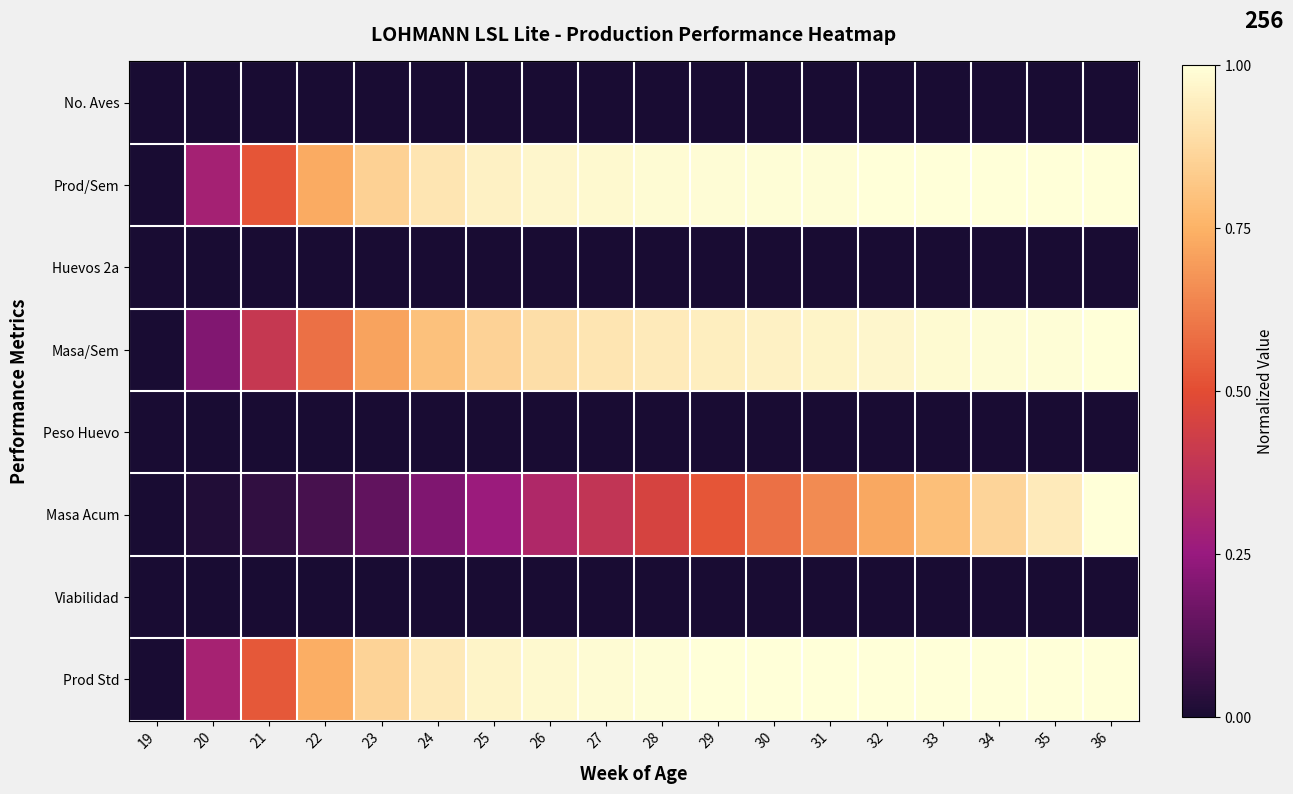

Which series has the widest spread of values?

Prod/Sem